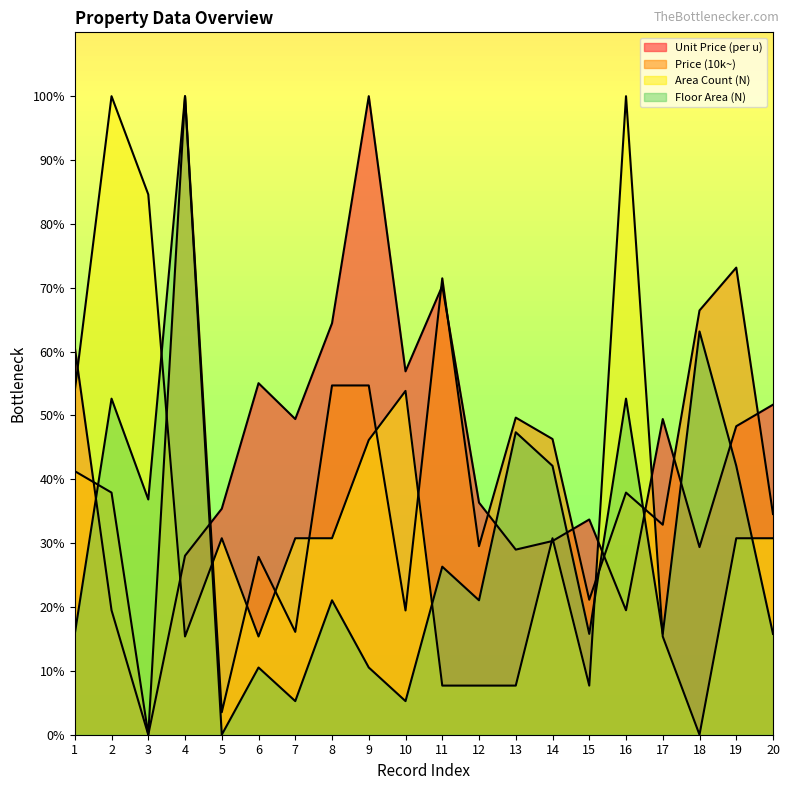

Rank the categories by Price (10k~) value from highest to lowest.

4, 19, 11, 18, 8, 9, 13, 14, 1, 2, 16, 20, 17, 12, 6, 15, 10, 7, 5, 3